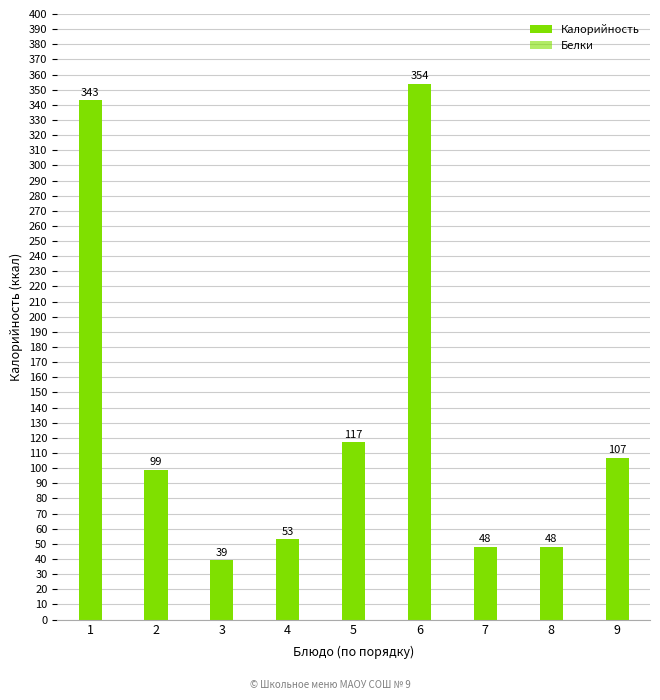

What is the total value across all series at 9?

107